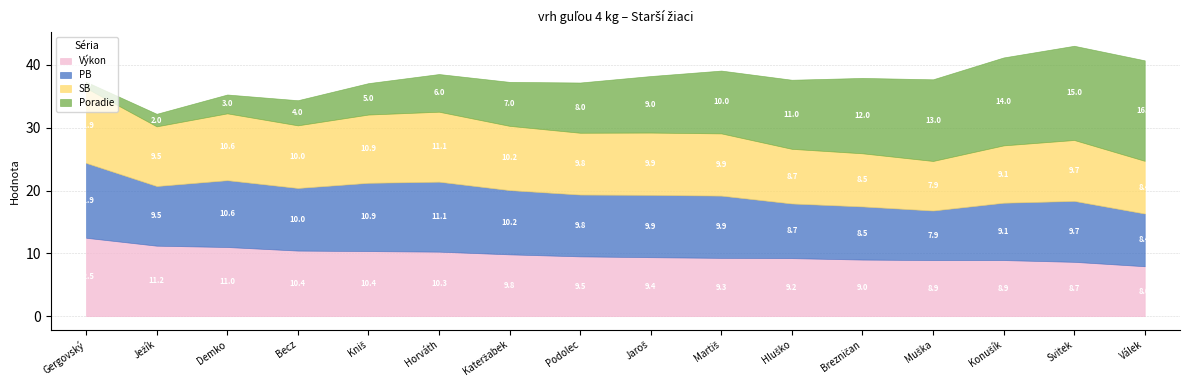

Reading left to right, list all the values displayed in this chart.

Výkon: 12.5	11.2	11.0	10.4	10.4	10.3	9.8	9.5	9.4	9.3	9.2	9.0	8.9	8.9	8.7	8.0
PB: 11.9	9.5	10.6	10.0	10.9	11.1	10.2	9.8	9.9	9.9	8.7	8.5	7.9	9.1	9.7	8.4
SB: 11.9	9.5	10.6	10.0	10.9	11.1	10.2	9.8	9.9	9.9	8.7	8.5	7.9	9.1	9.7	8.4
Poradie: 1.0	2.0	3.0	4.0	5.0	6.0	7.0	8.0	9.0	10.0	11.0	12.0	13.0	14.0	15.0	16.0